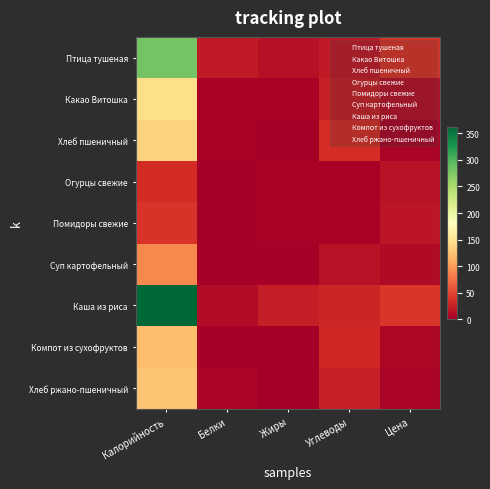

Which category has the lowest value across all series?

Жиры